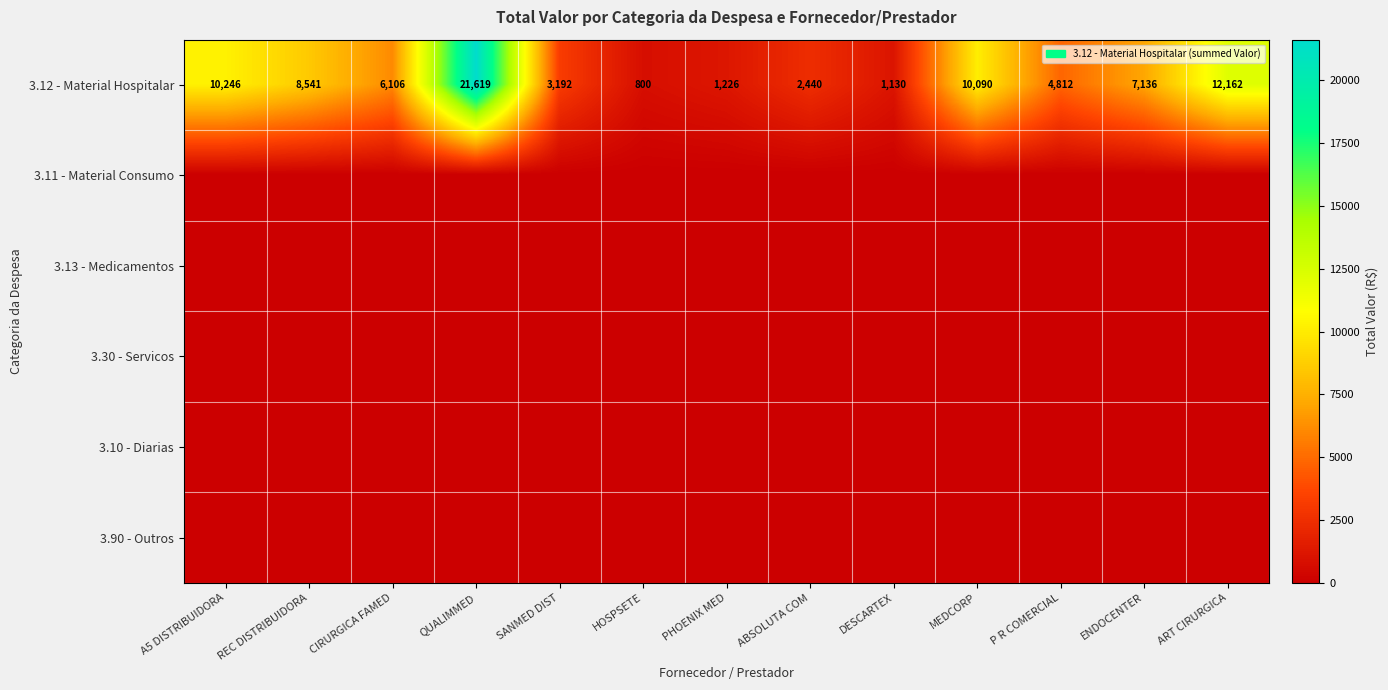

At which category does the chart reach its peak across all series?

QUALIMMED